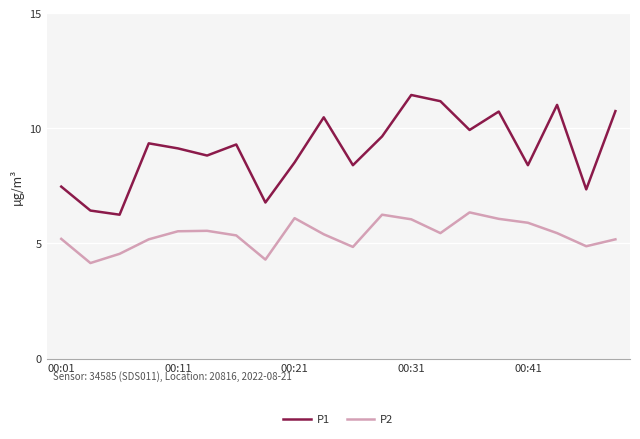

Which series has the largest range (max minus min)?

P1